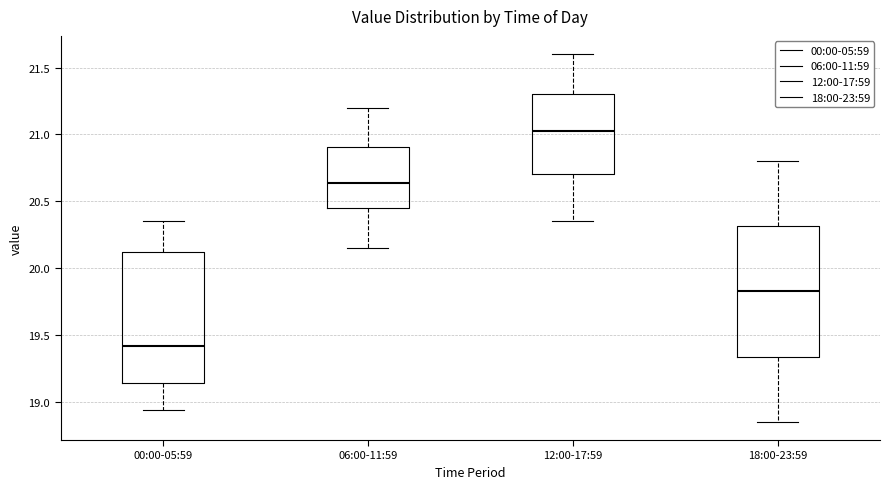

Which box's median line is the highest?

12:00-17:59